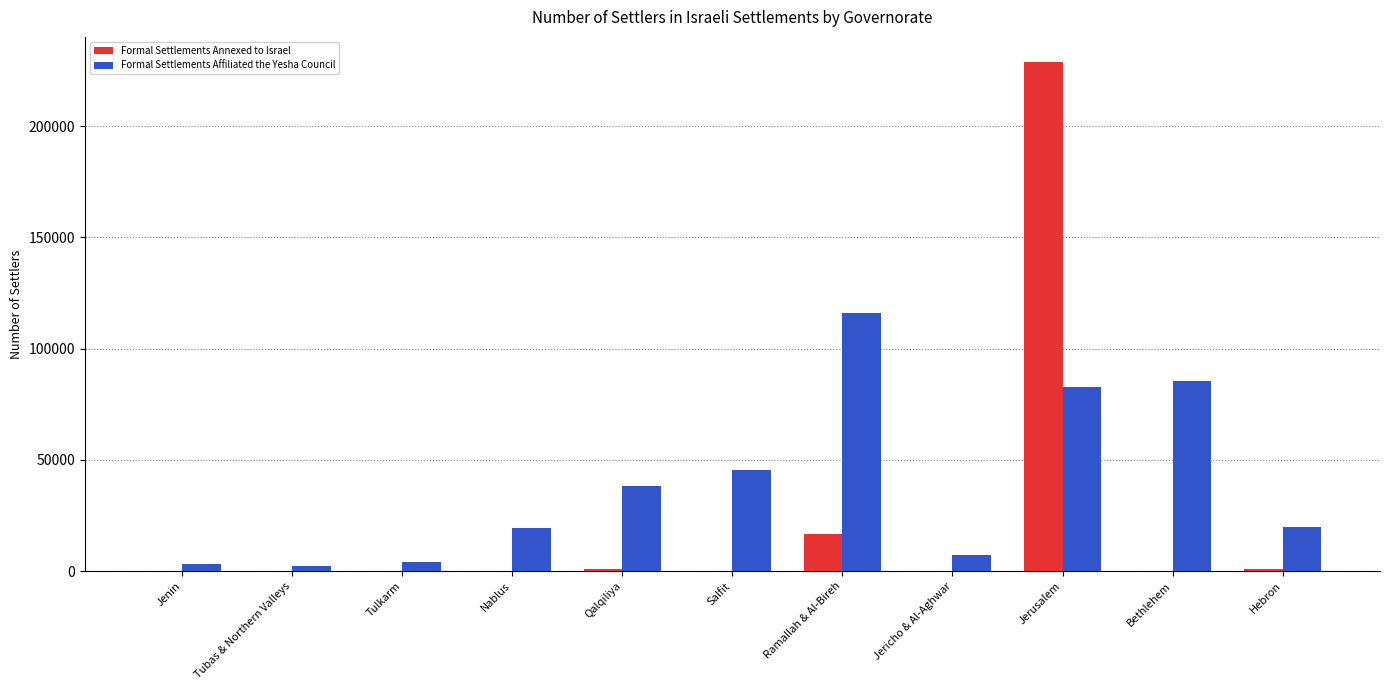

What is the greatest value displayed?

228614